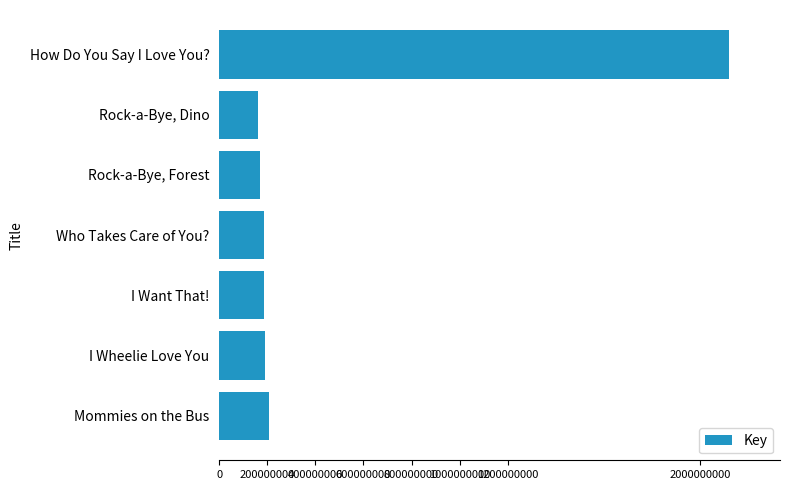

What is the smallest value displayed?

162798323